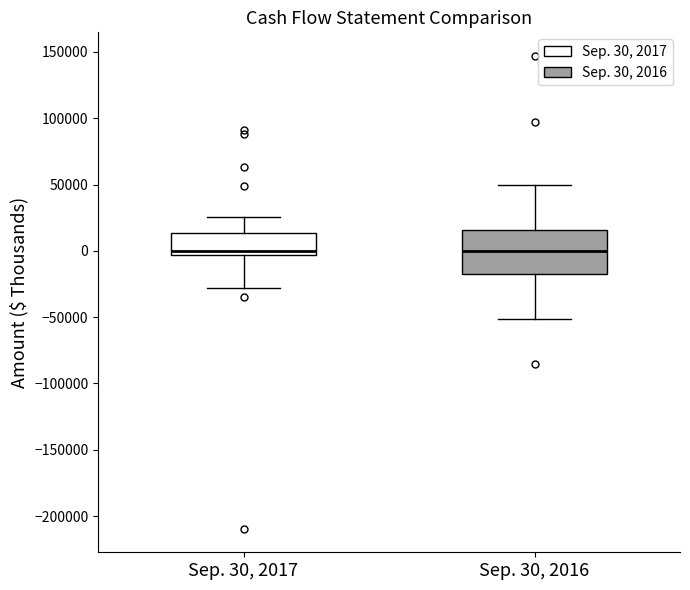

Reading left to right, read every box against the y-axis: the position of its median line, the range the box covers, and the ends of its whiskers. The values are not printed on the chart, so give them approximately, as read against the axis.

Sep. 30, 2017: median 0, box -5000 to 15000, whiskers -30000 to 25000
Sep. 30, 2016: median 0, box -15000 to 15000, whiskers -50000 to 50000